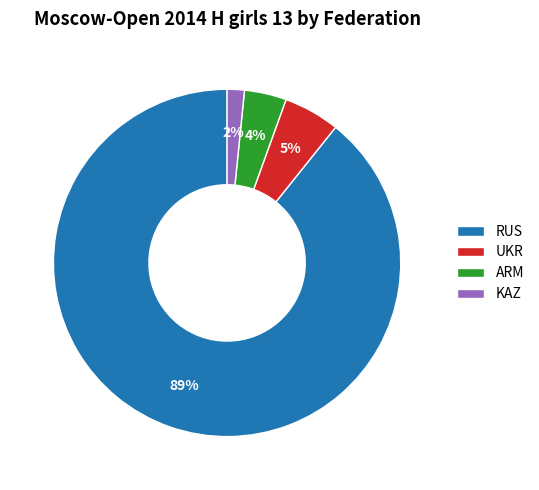

Combined, do RUS and UKR account for over 50%?

Yes